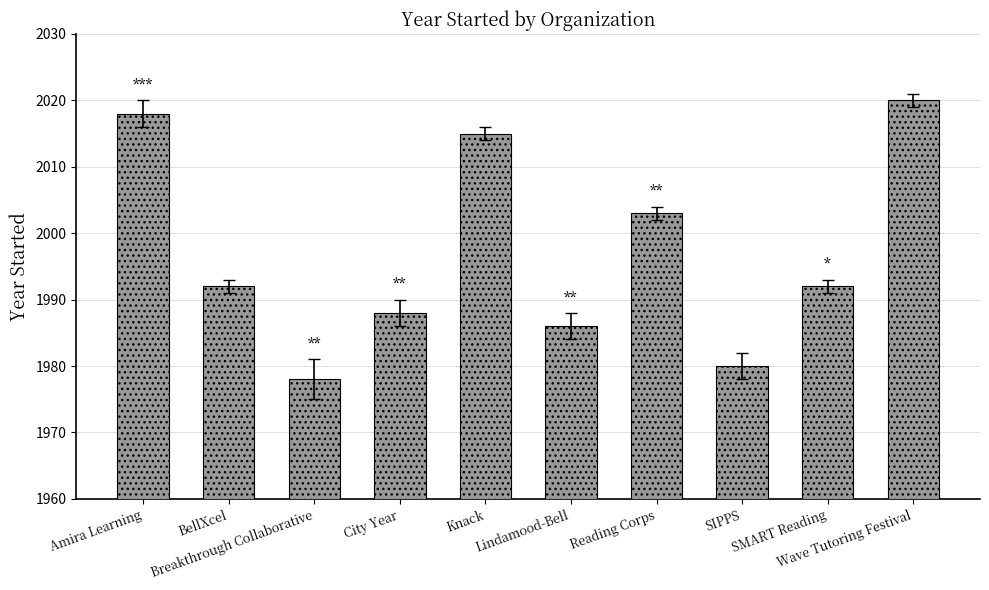

What is the difference between the second highest and minimum values?

40